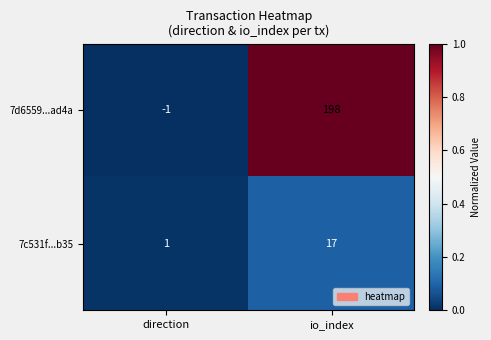

List the series in order of their overall mean, lowest first.

7c531f...b35, 7d6559...ad4a